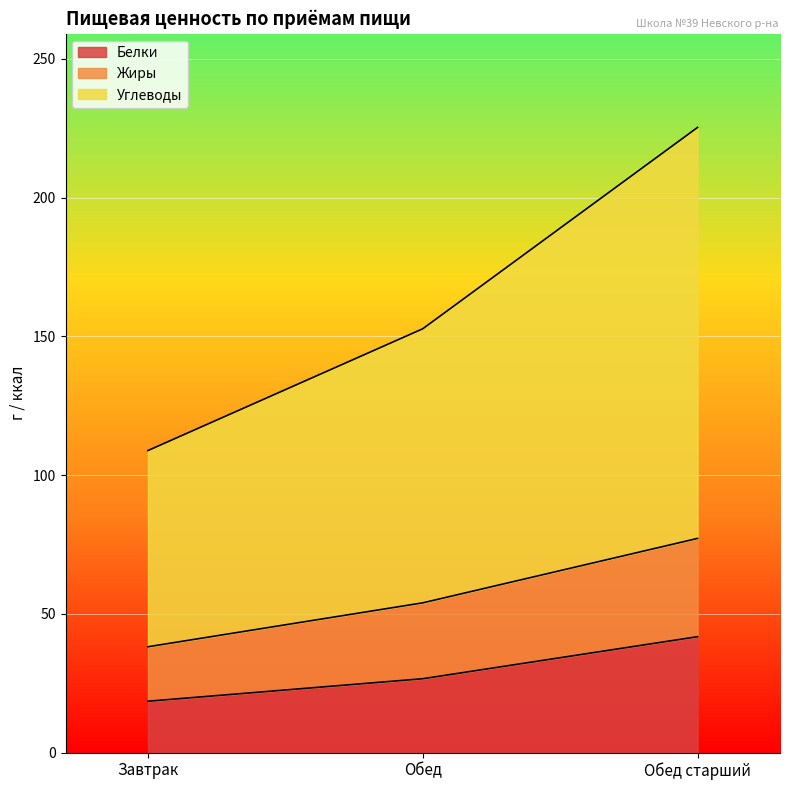

Rank the categories by Белки value from highest to lowest.

Обед старший, Обед, Завтрак